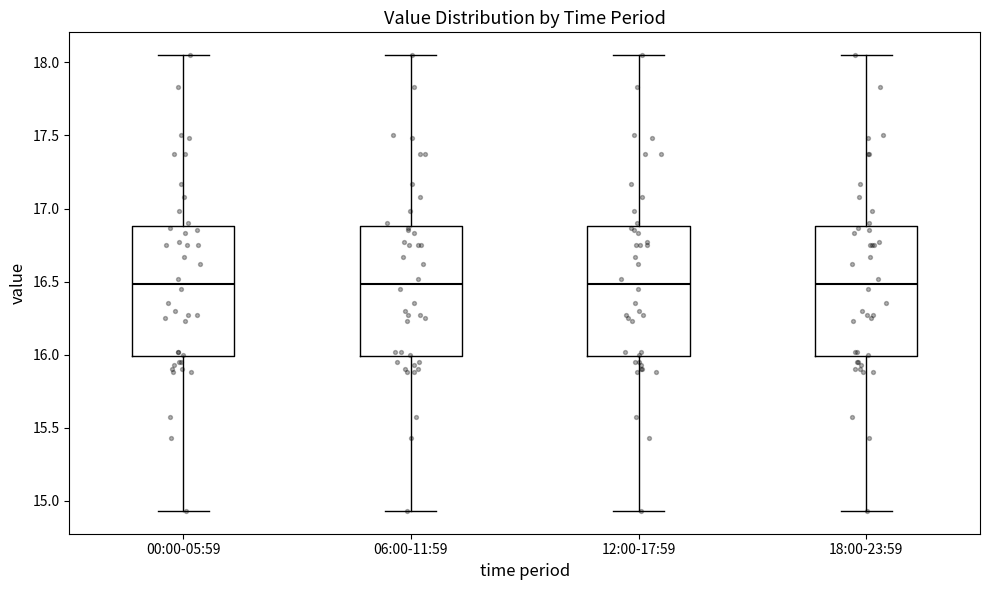

Reading left to right, transcribe this box plot: for each box, give where its median line is, the range the box spans, and where its two whiskers end, as read against the y-axis. The values are not printed on the chart, so give them approximately, as read against the axis.

00:00-05:59: median 16.50, box 16.00 to 16.90, whiskers 14.95 to 18.05
06:00-11:59: median 16.50, box 16.00 to 16.90, whiskers 14.95 to 18.05
12:00-17:59: median 16.50, box 16.00 to 16.90, whiskers 14.95 to 18.05
18:00-23:59: median 16.50, box 16.00 to 16.90, whiskers 14.95 to 18.05